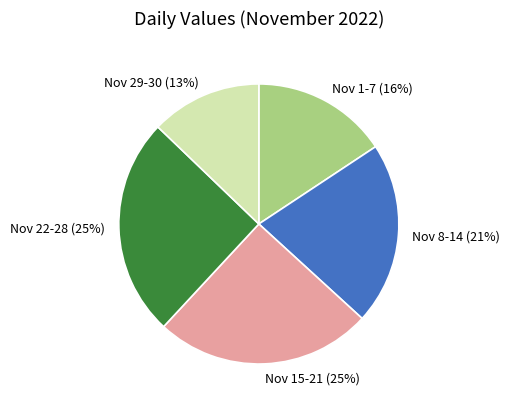

Which slice is the smallest?

Nov 29-30 (13%)